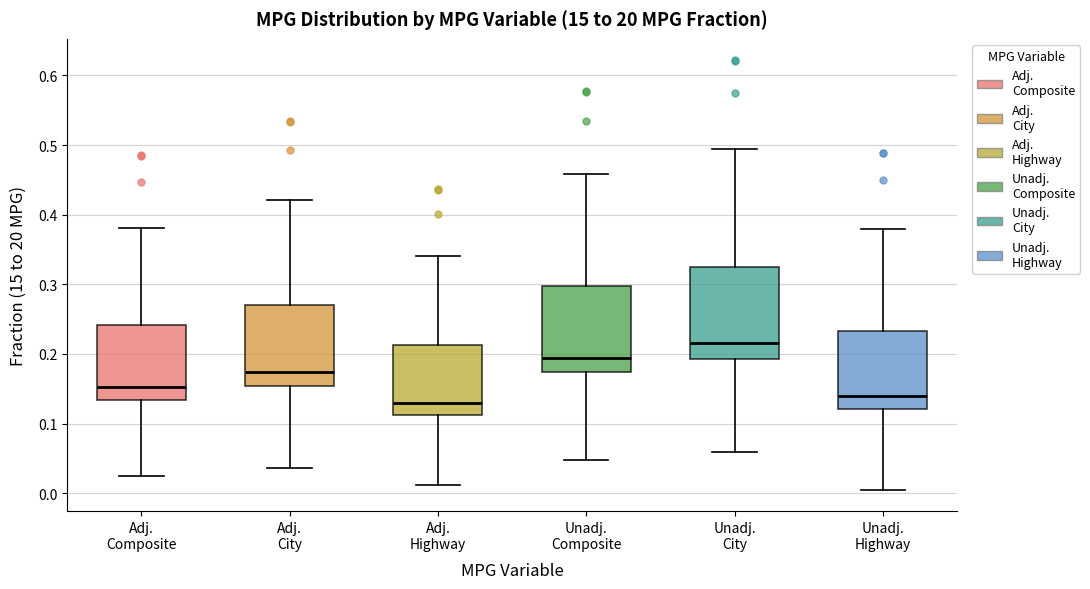

Where does the median line of the box for Unadj. Highway sit on the y-axis? The values are not printed on the chart, so give them approximately, as read against the axis.

0.14